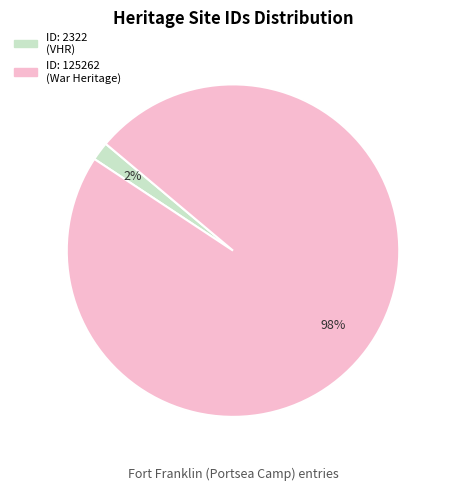

Which slice is the largest?

ID: 125262 (War Heritage)